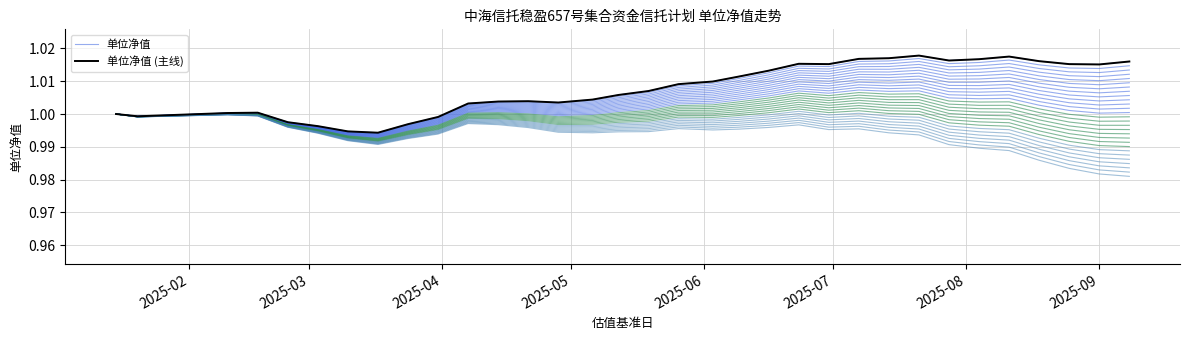

Reading left to right, transcribe all the data shown in this chart.

单位净值: 1.0	1.0	1.0	1.0	1.0	1.0	1.0	1.0	1.0	1.0	1.0	1.0	1.0	1.0	1.0	1.0	1.0	1.0	1.0	1.0	1.0	1.0	1.0	1.0	1.0	1.0	1.0	1.0	1.0	1.0	1.0	1.0	1.0
单位净值 (主线): 1.0	1.0	1.0	1.0	1.0	1.0	1.0	1.0	1.0	1.0	1.0	1.0	1.0	1.0	1.0	1.0	1.0	1.0	1.0	1.0	1.0	1.0	1.0	1.0	1.0	1.0	1.0	1.0	1.0	1.0	1.0	1.0	1.0